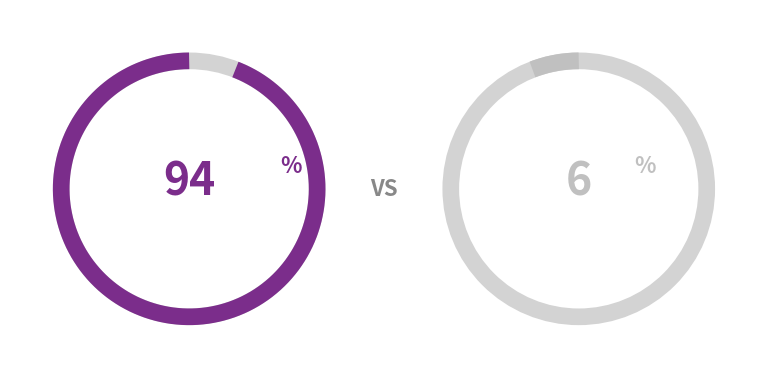

Is there any slice that represents more than half of the pie?

Yes